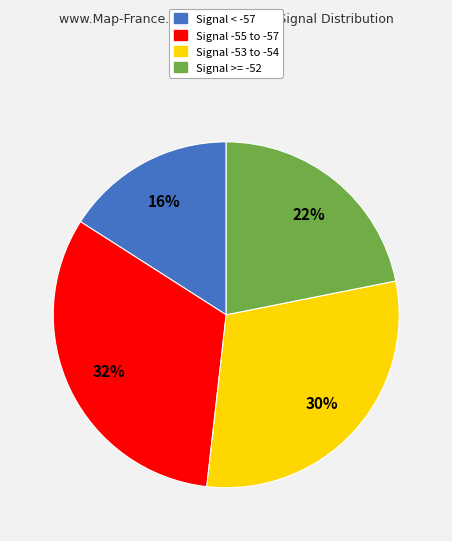

Is there any slice that represents more than half of the pie?

No